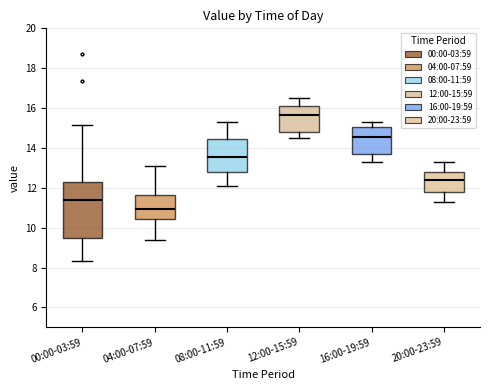

Where does the upper whisker of the box for 04:00-07:59 end on the y-axis? The values are not printed on the chart, so give them approximately, as read against the axis.

13.2